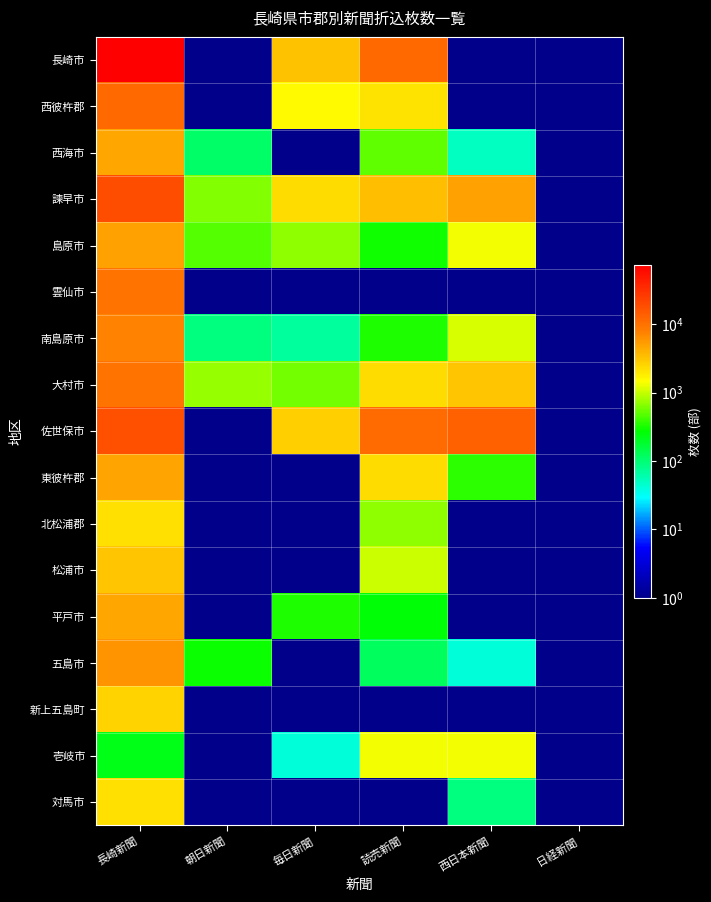

What is the total value across all series at 朝日新聞?

2361